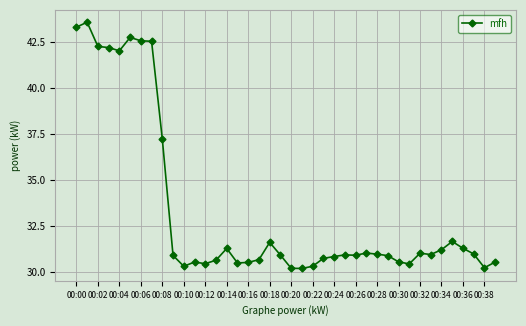

What is the average value?

33.3